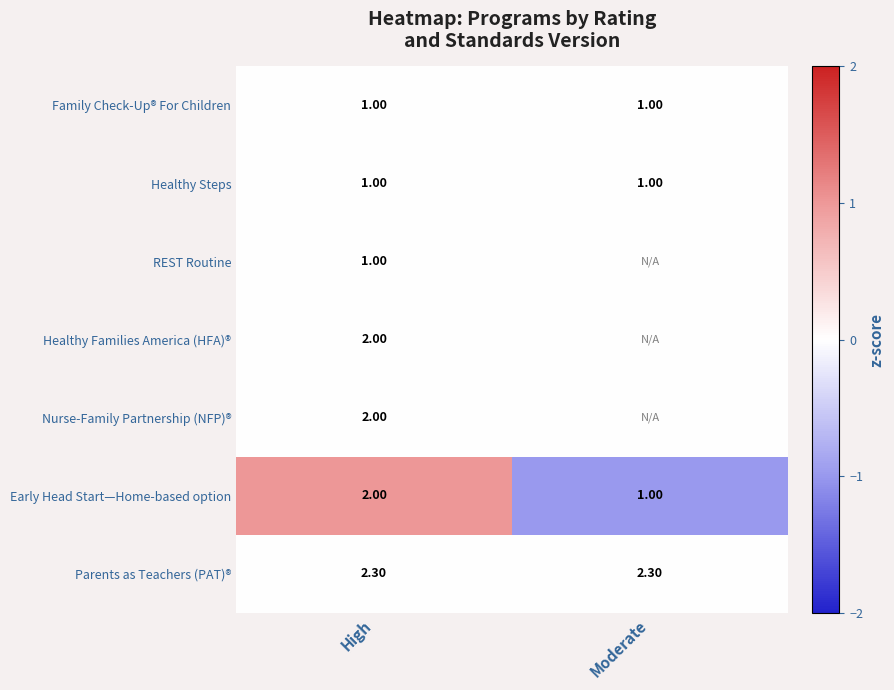

Which has a higher value, Moderate or High?

Moderate